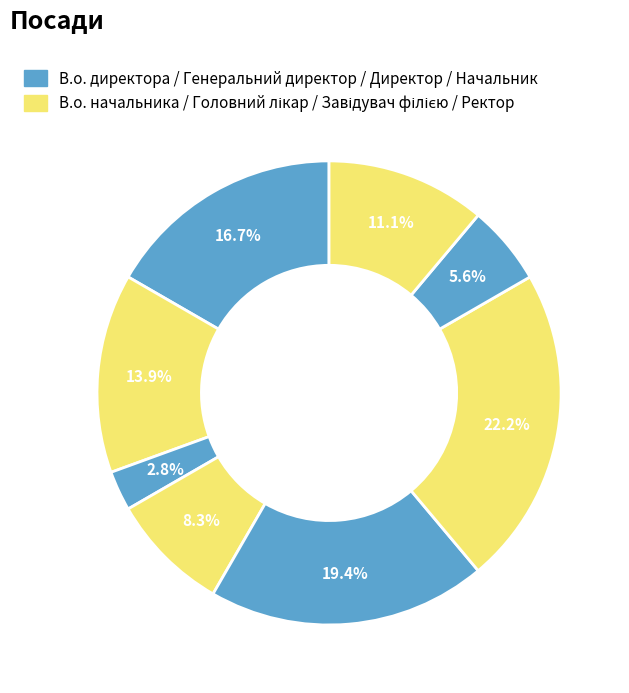

To the nearest percent, what is the average slice percentage?

12%